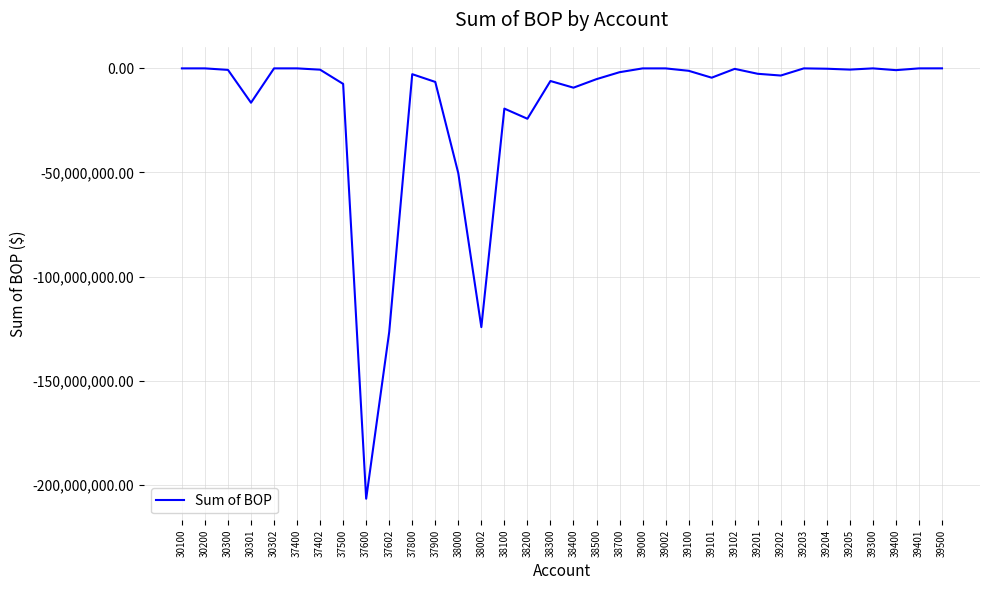

Does the chart display data point markers on the line(s)?

No